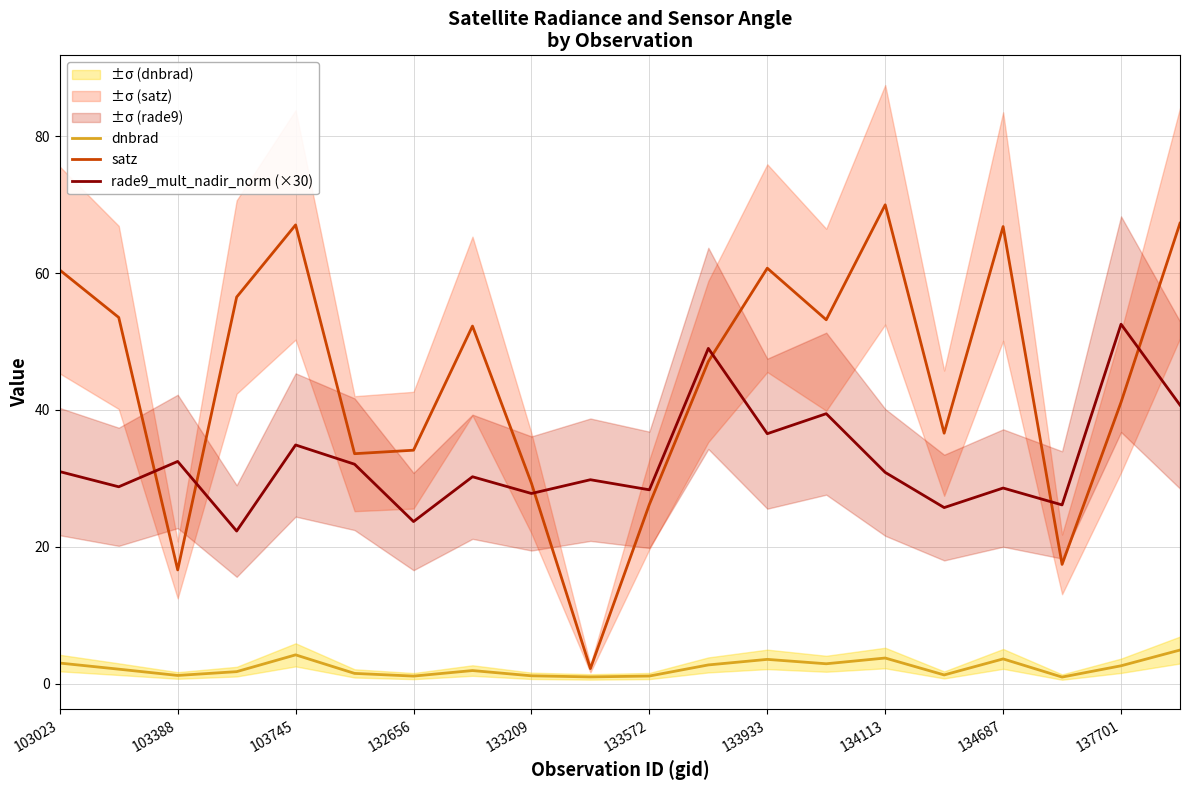

How many values in the dnbrad series exceed 2?

10